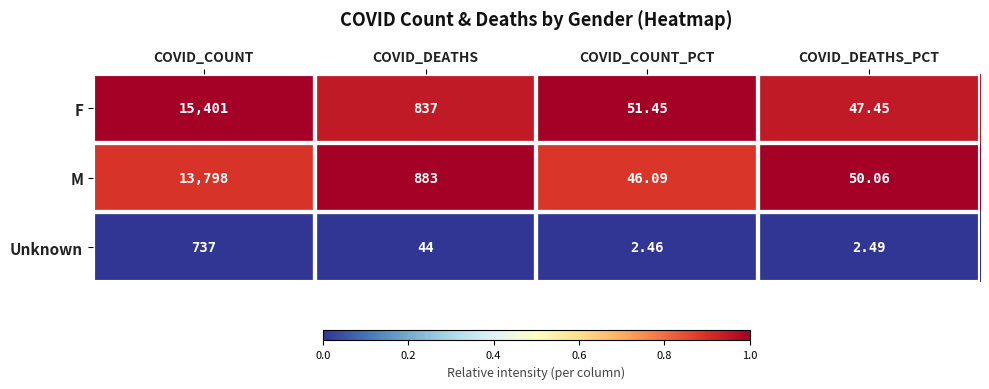

At COVID_DEATHS_PCT, list the series in order from largest to smallest.

M, F, Unknown